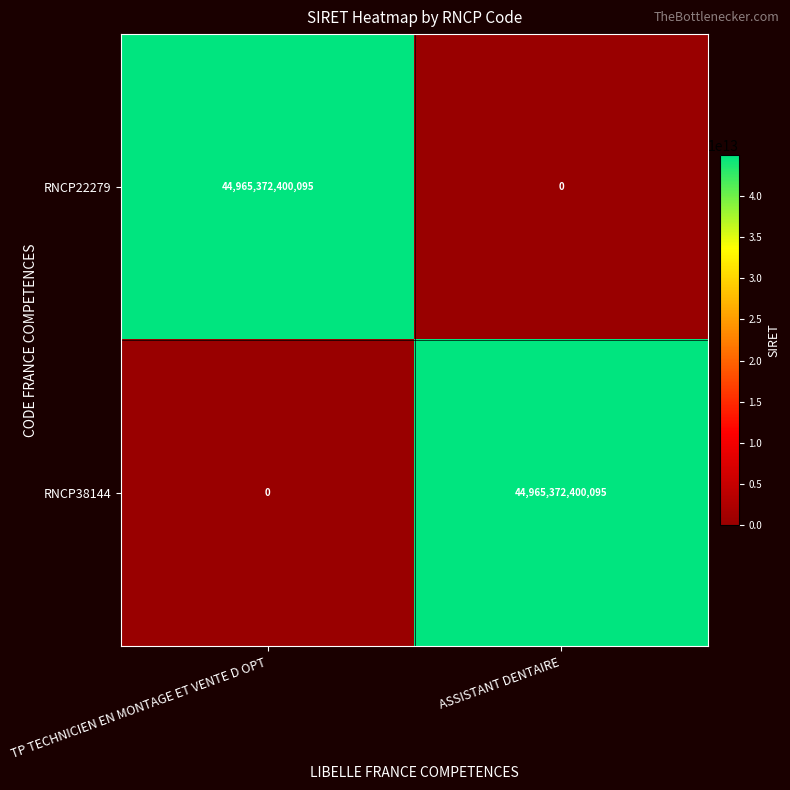

What is the difference between the RNCP38144 values at TP TECHNICIEN EN MONTAGE ET VENTE D OPT and ASSISTANT DENTAIRE?

44965372400095